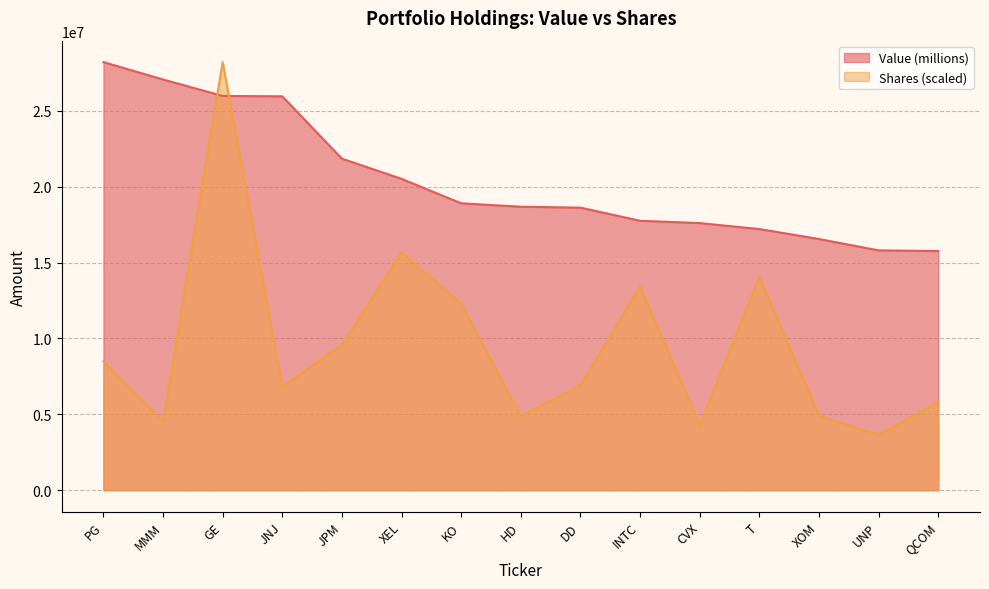

What position from the left is XOM?

13